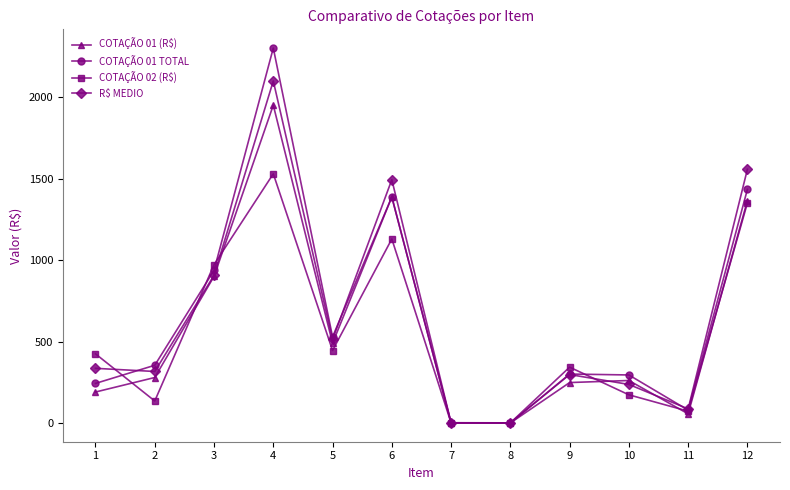

At which label is R$ MEDIO closest to 1050?

3